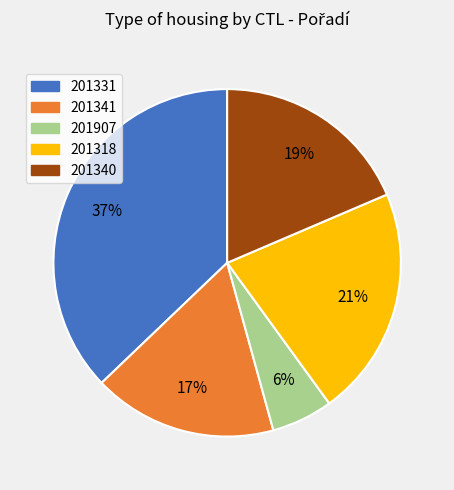

Is it true that 201907 is 1% of the pie?

False